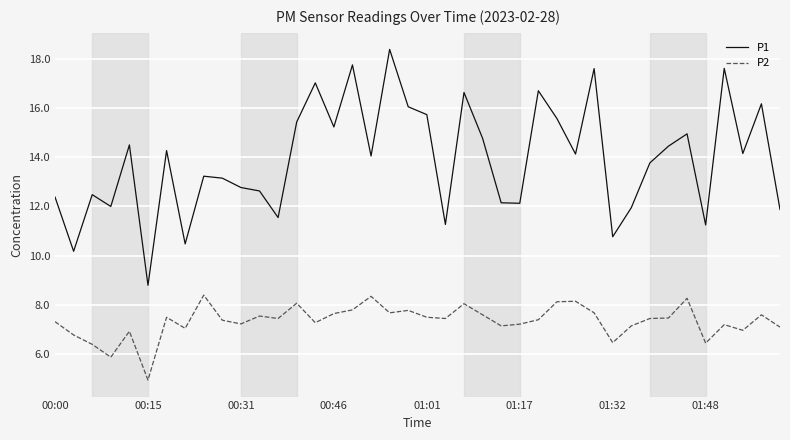

What is the highest value of the P2 series?

8.4